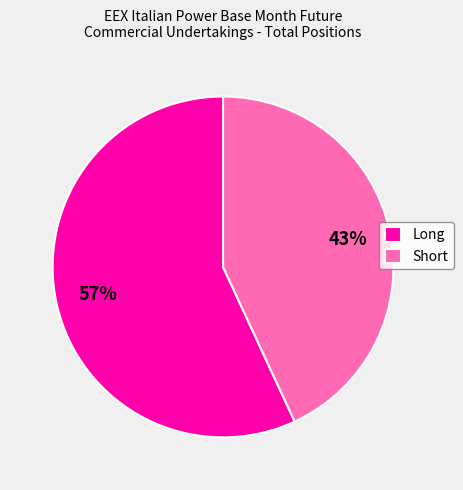

What percentage is the Short slice, to the nearest percent?

43%